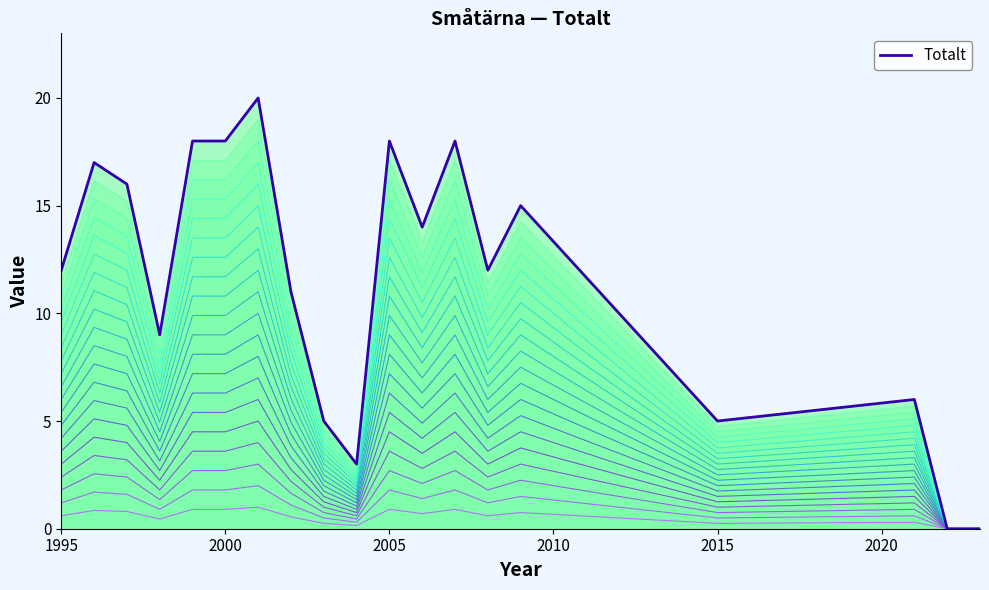

How many lines are shown in the chart?

1